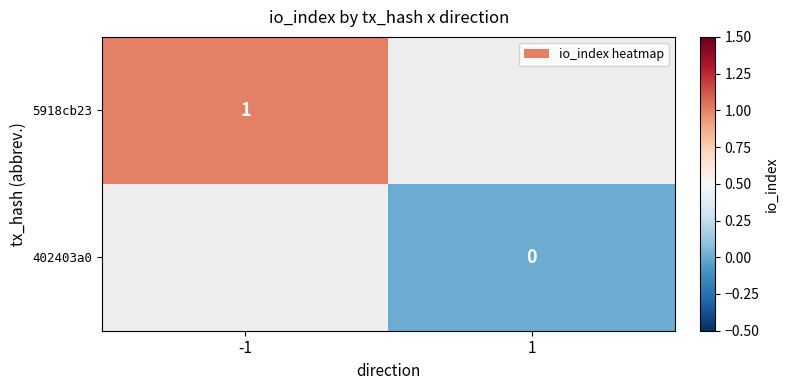

Is the value of 5918cb23 at -1 greater than the value of 402403a0 at 1?

Yes